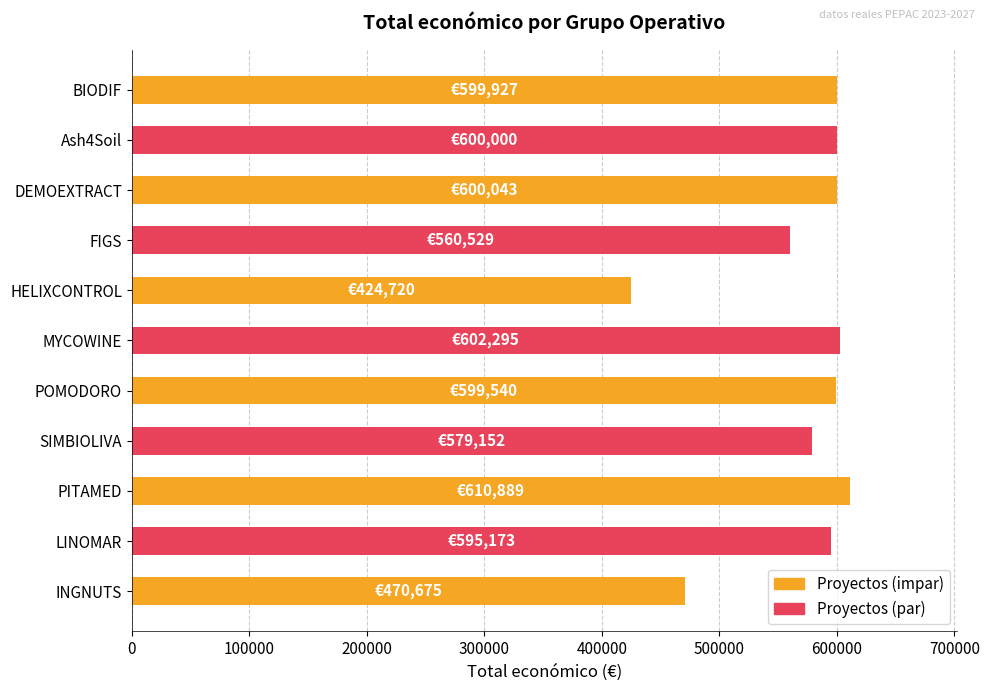

What is the difference between the second highest and second lowest values?

131620.4